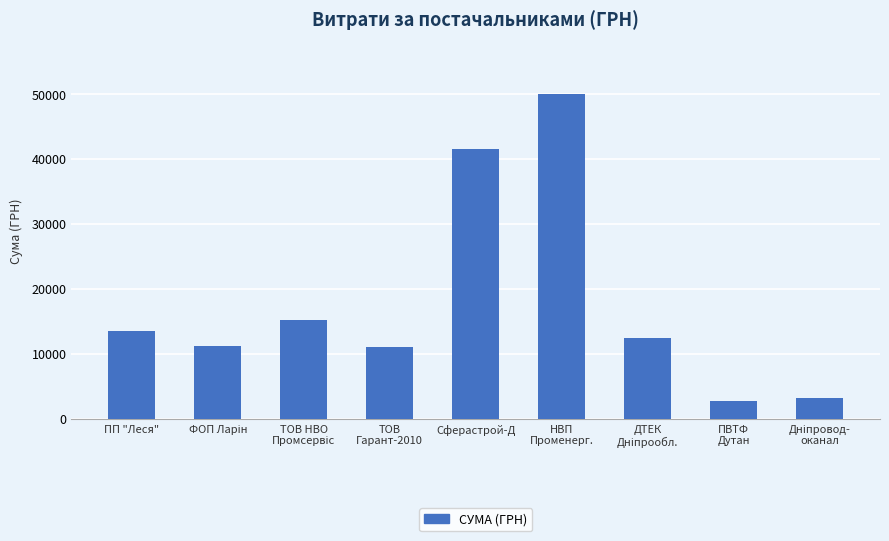

What is the greatest value displayed?

50000.0